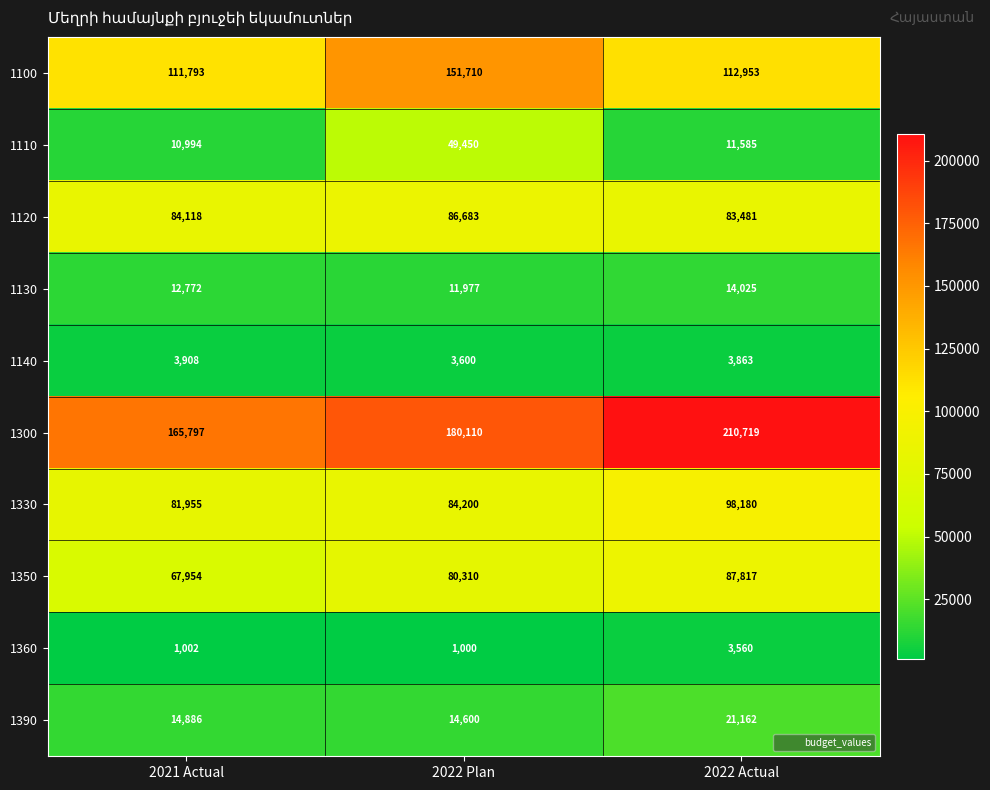

What is the minimum value shown in the chart?

1000